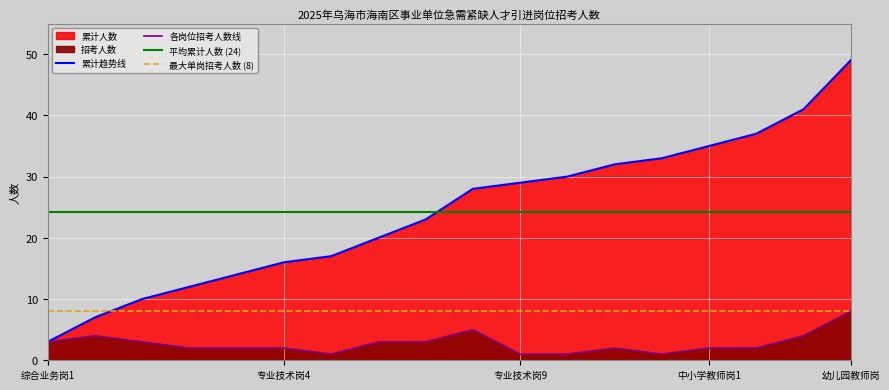

Which category has the highest value in the 累计人数 series?

幼儿园教师岗